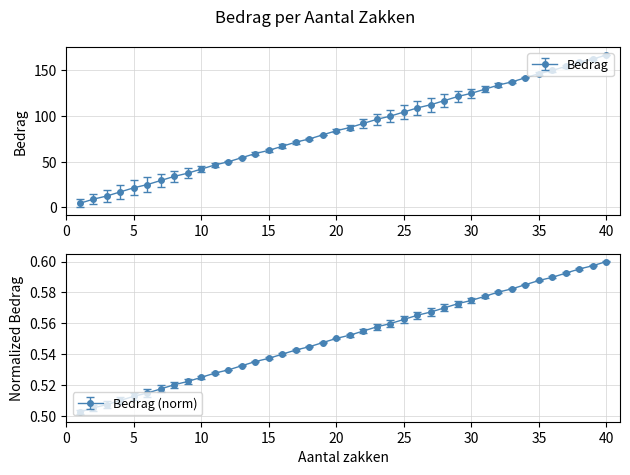

What is the value of the 39th point from the left?

162.5